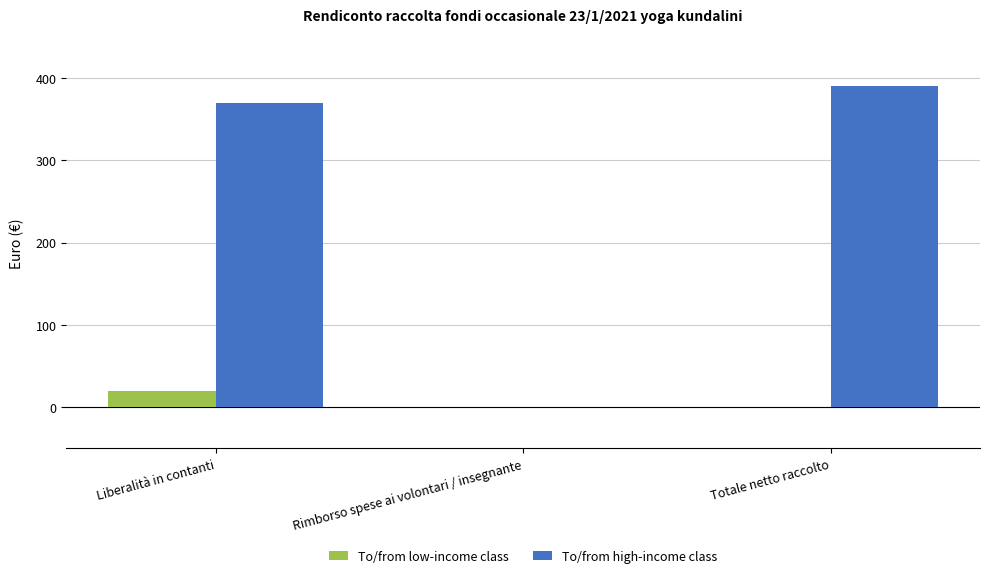

True or false: To/from high-income class has a value of 390 at Totale netto raccolto.

True